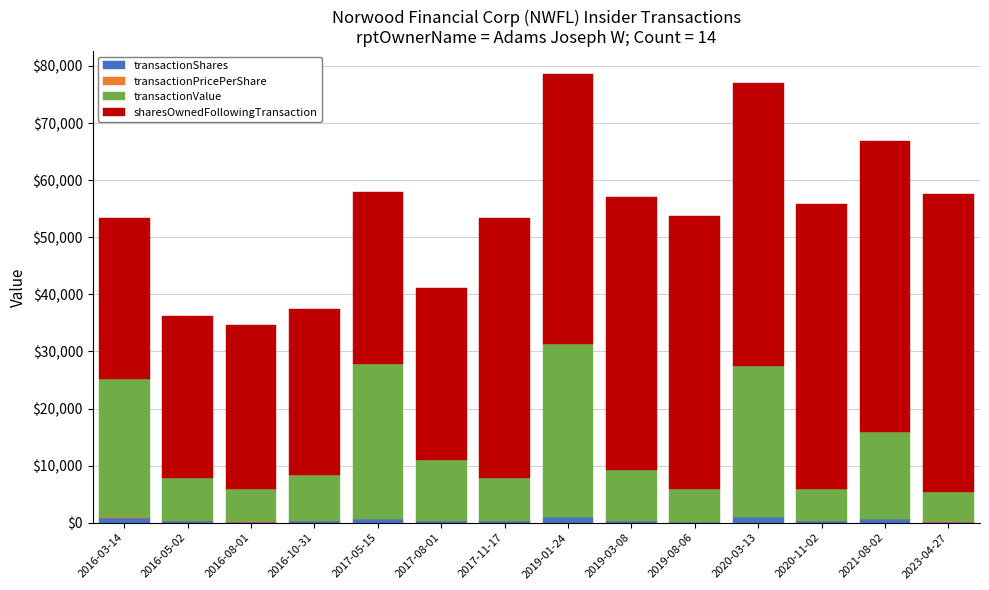

What is the label of the 6th bar from the left?

2017-08-01